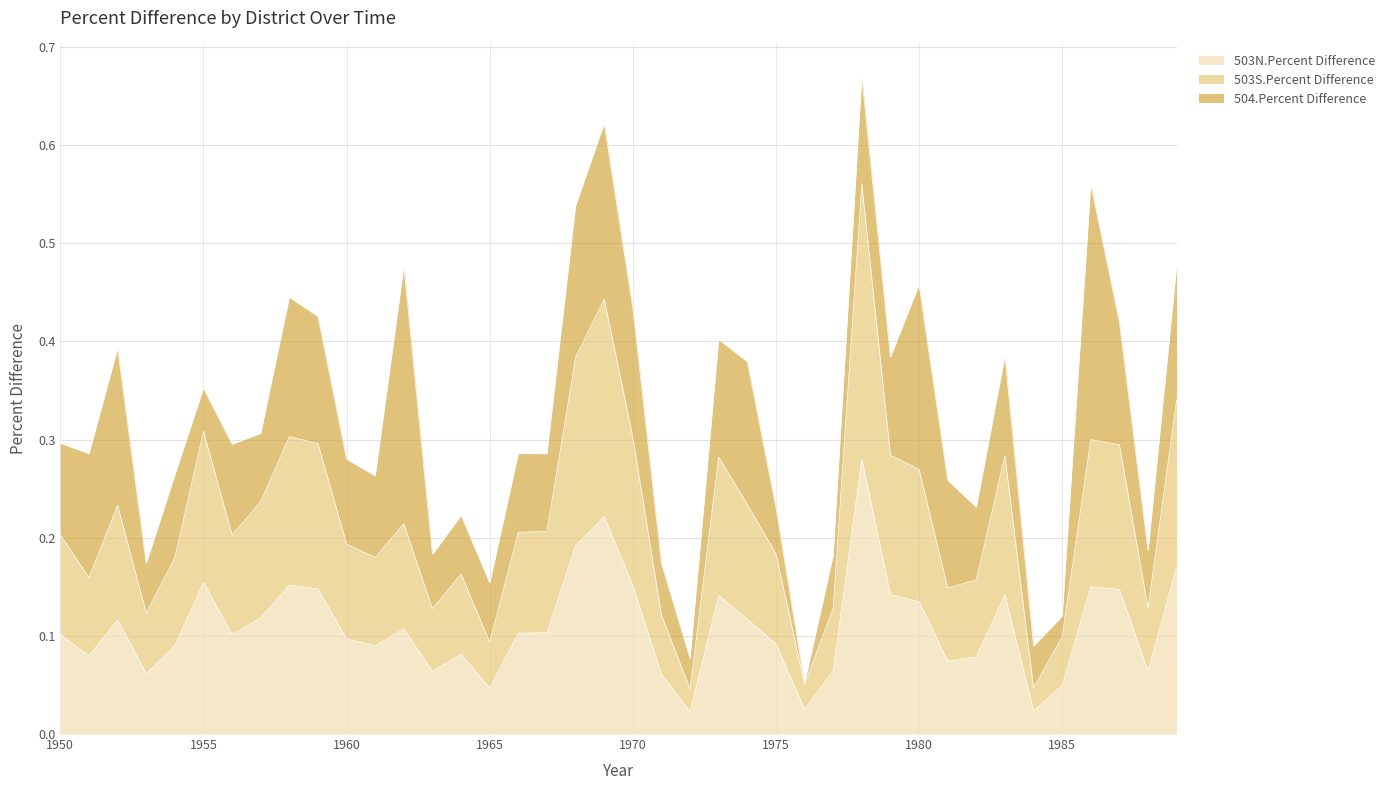

What is the value of the 503N.Percent Difference point at the 40th from the left?

0.2